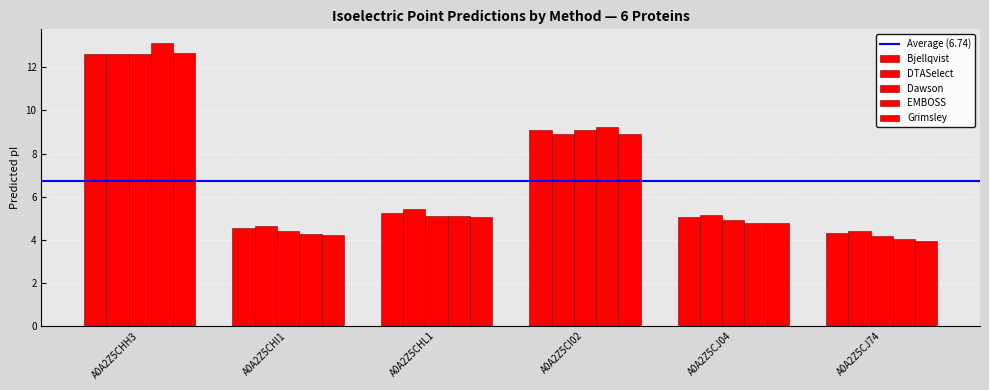

The value of Dawson at A0A2Z5CHL1 is 2.6. True or false?

False